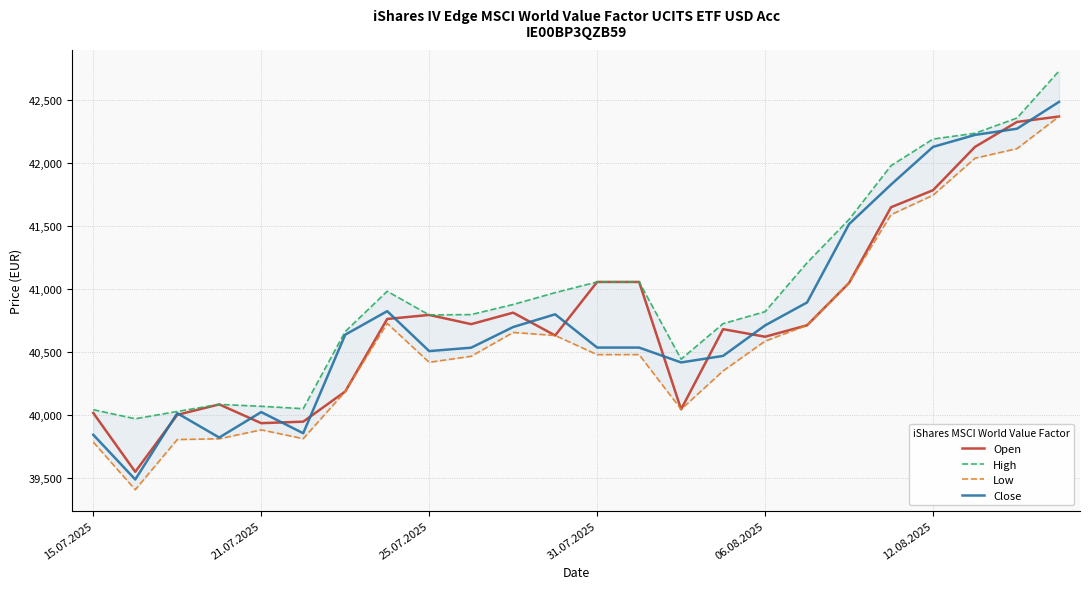

What is the difference between the highest and lowest values at 6?

476